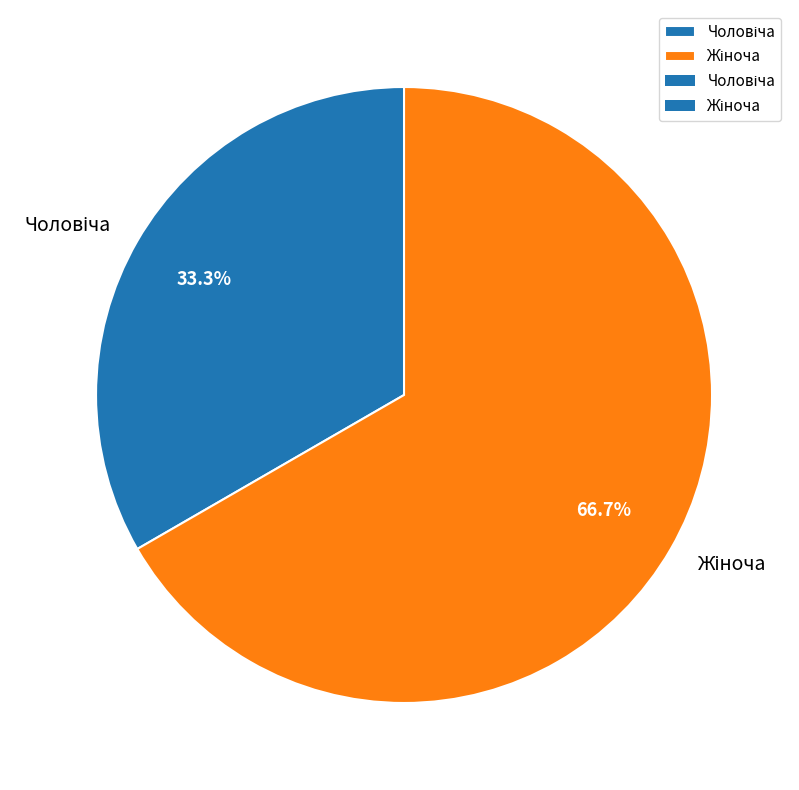

Is there a majority slice in this chart?

Yes